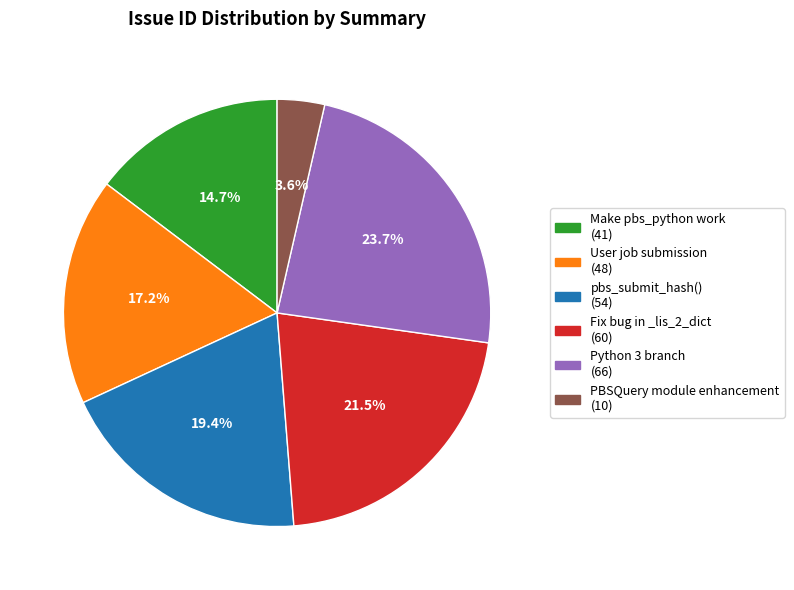

Rank the categories by value from lowest to highest.

PBSQuery module enhancement, Make pbs_python work, User job submission, pbs_submit_hash(), Fix bug in _lis_2_dict, Python 3 branch